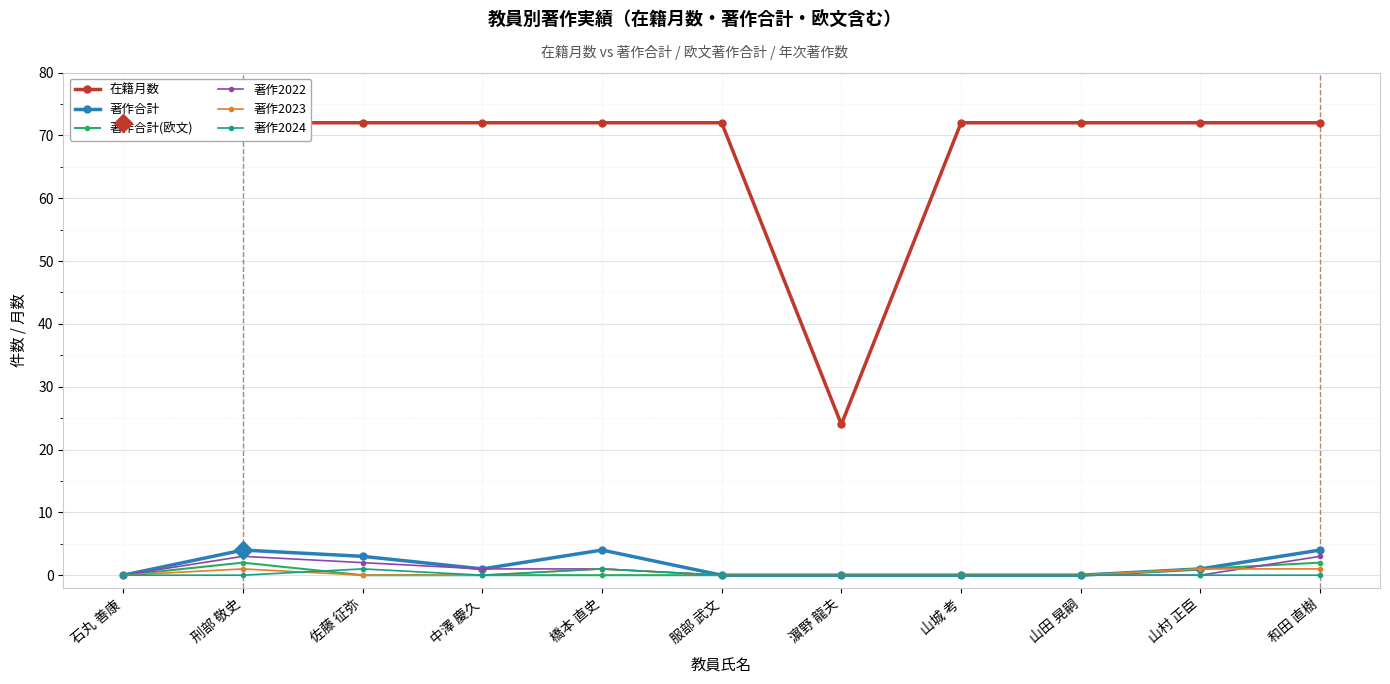

Which category has the highest value in the 著作2023 series?

刑部 敬史